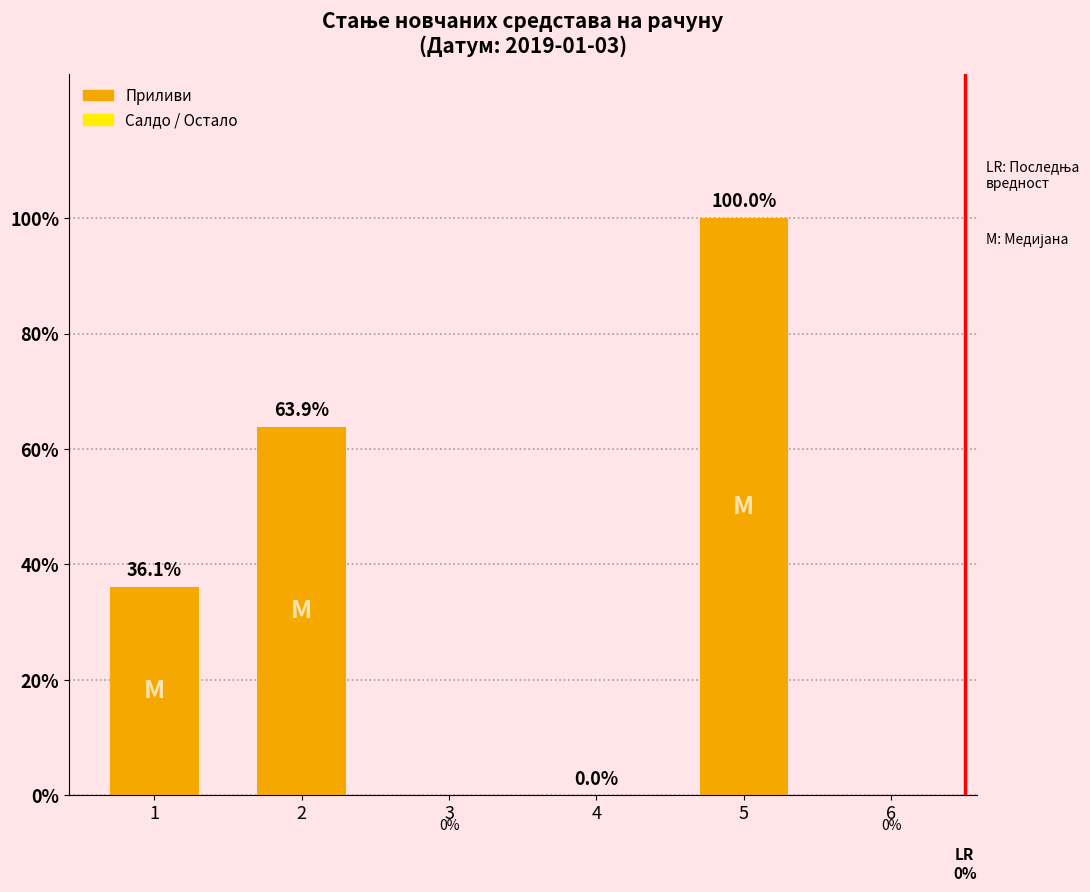

Are the bars grouped side by side (vs. stacked)?

No